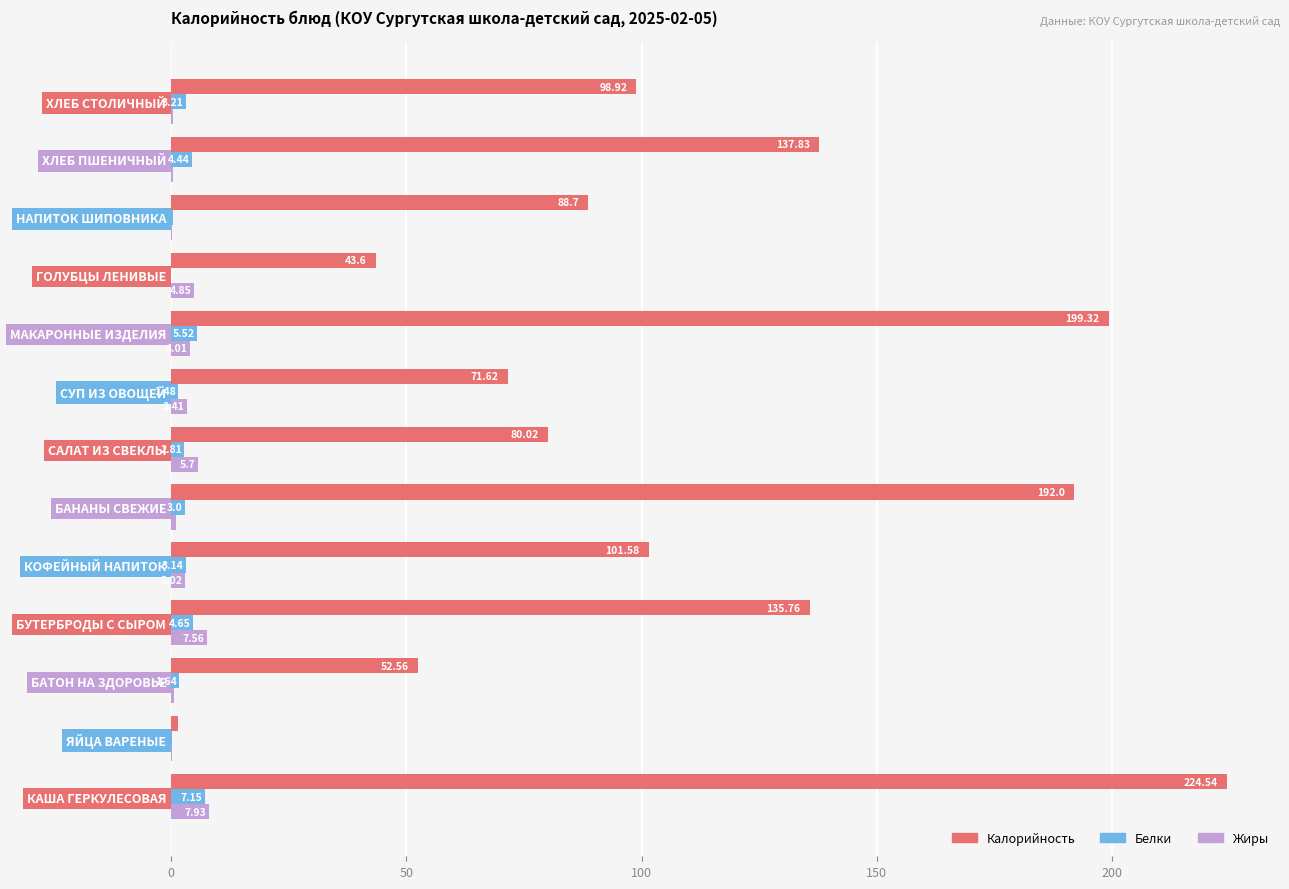

Is the value of Калорийность at ХЛЕБ СТОЛИЧНЫЙ greater than the value of Белки at ГОЛУБЦЫ ЛЕНИВЫЕ?

Yes